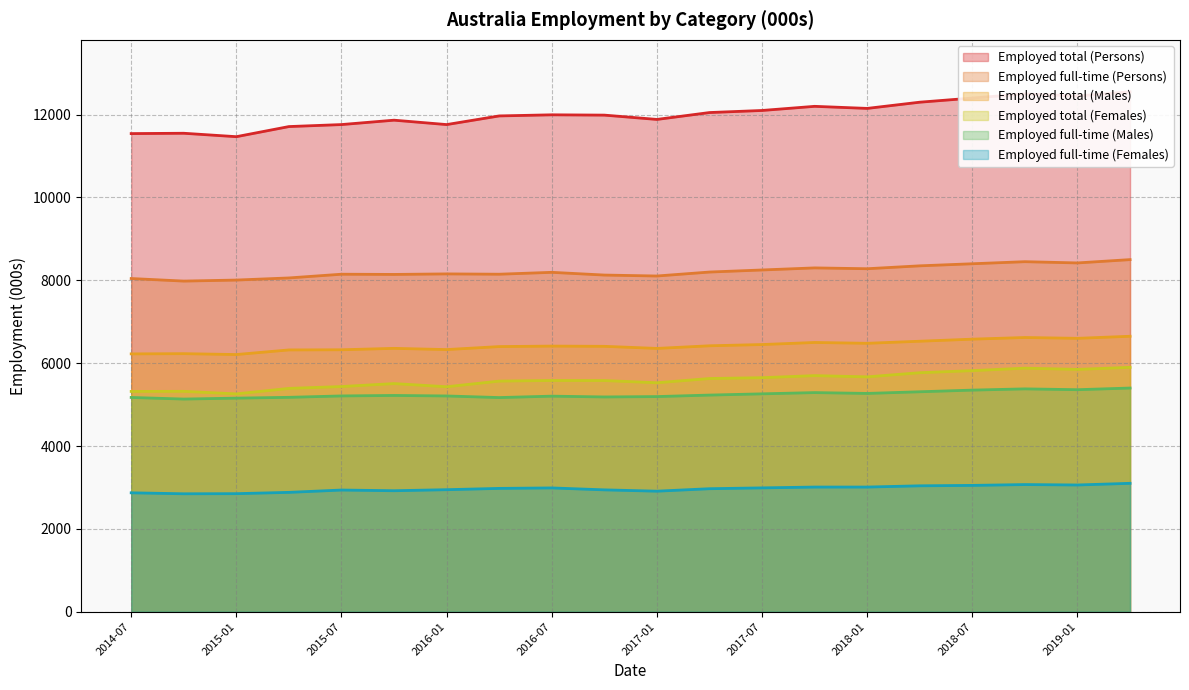

Where is the first local maximum for Employed full-time (Females)?

2015-07